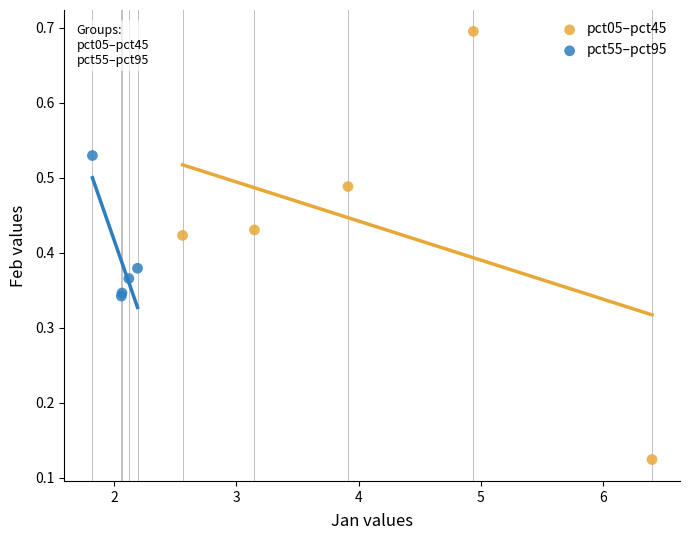

Which series reaches the maximum Y coordinate?

pct05–pct45